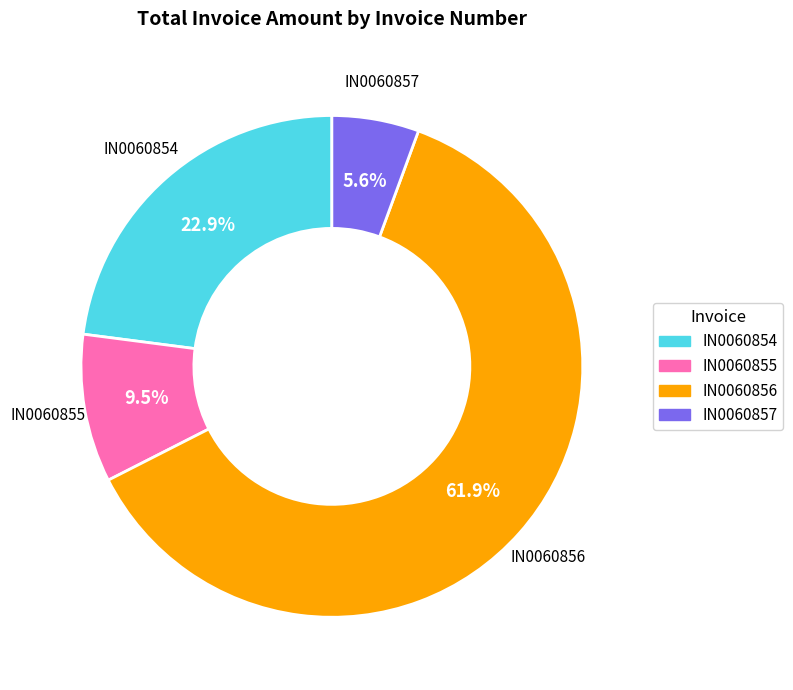

What is the majority slice?

IN0060856